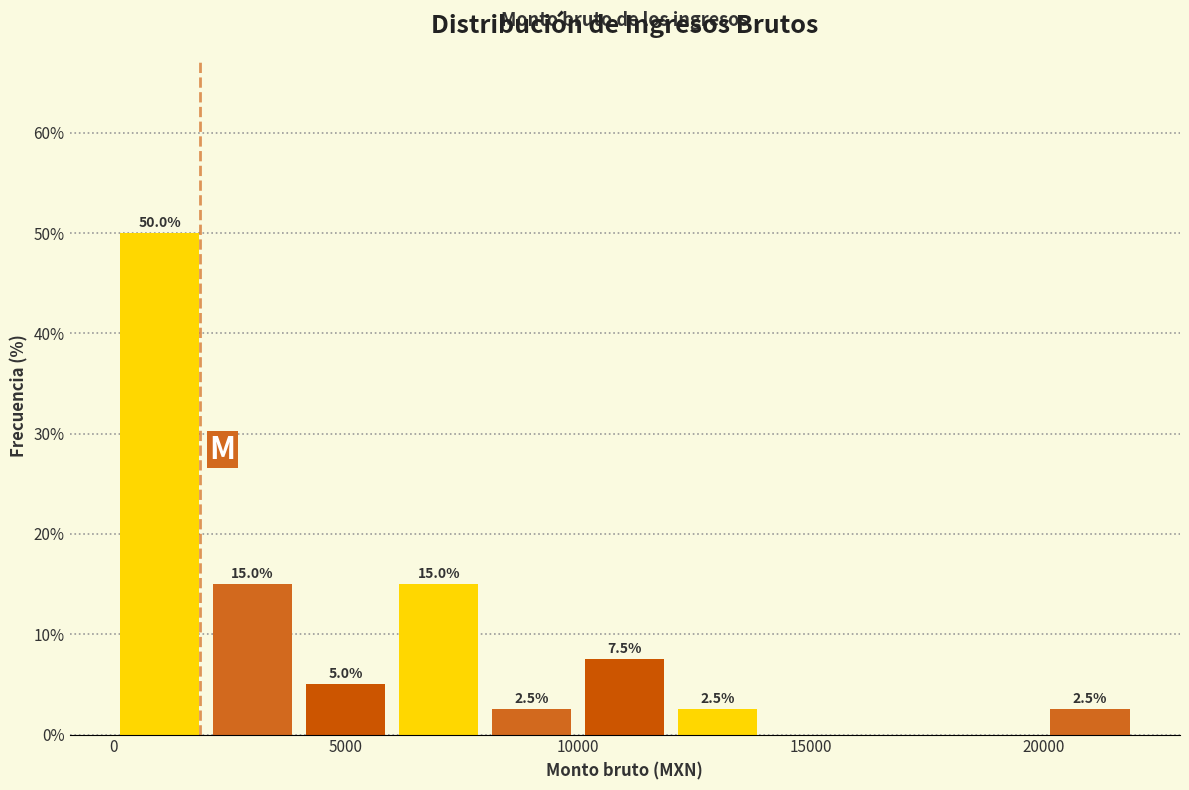

Over which range of the x-axis is the bar tallest?

0 to 2000